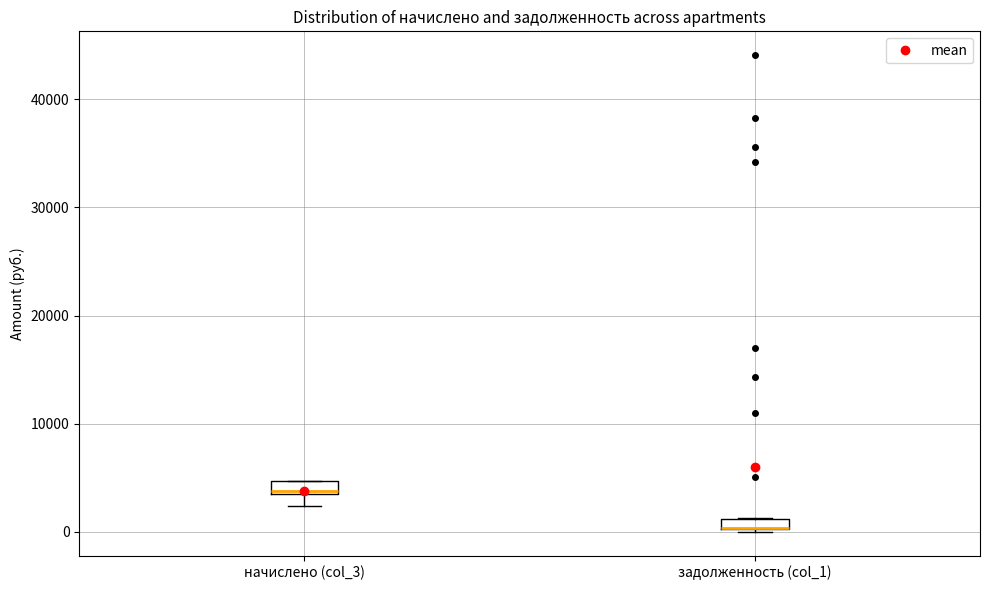

Where is the lower edge of the box for задолженность (col_1) on the y-axis? The values are not printed on the chart, so give them approximately, as read against the axis.

0